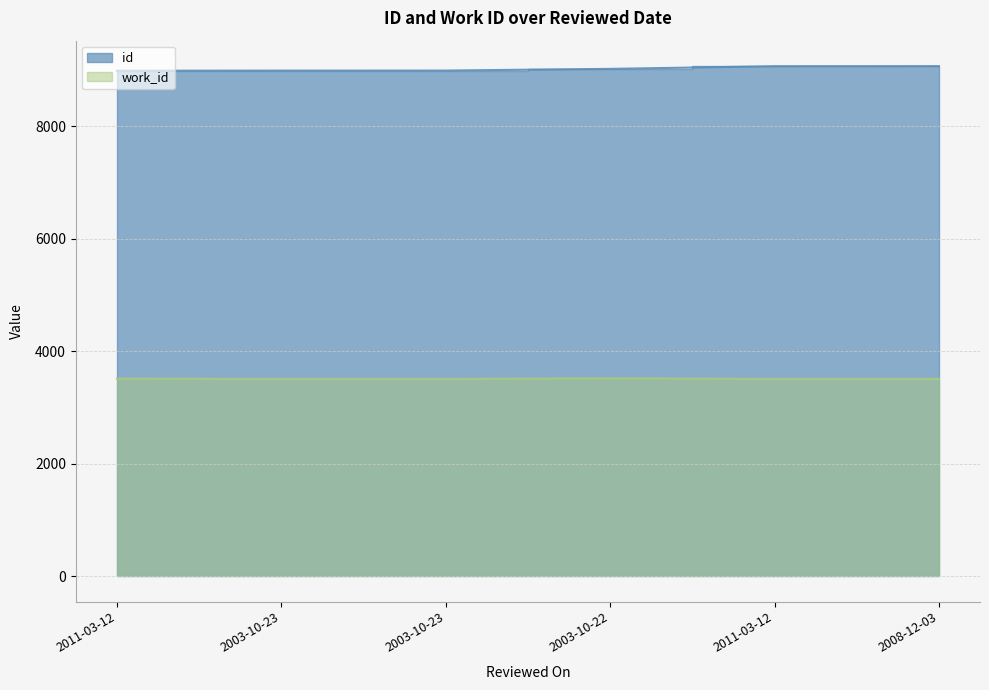

Which category has the lowest value in the id series?

2011-03-12